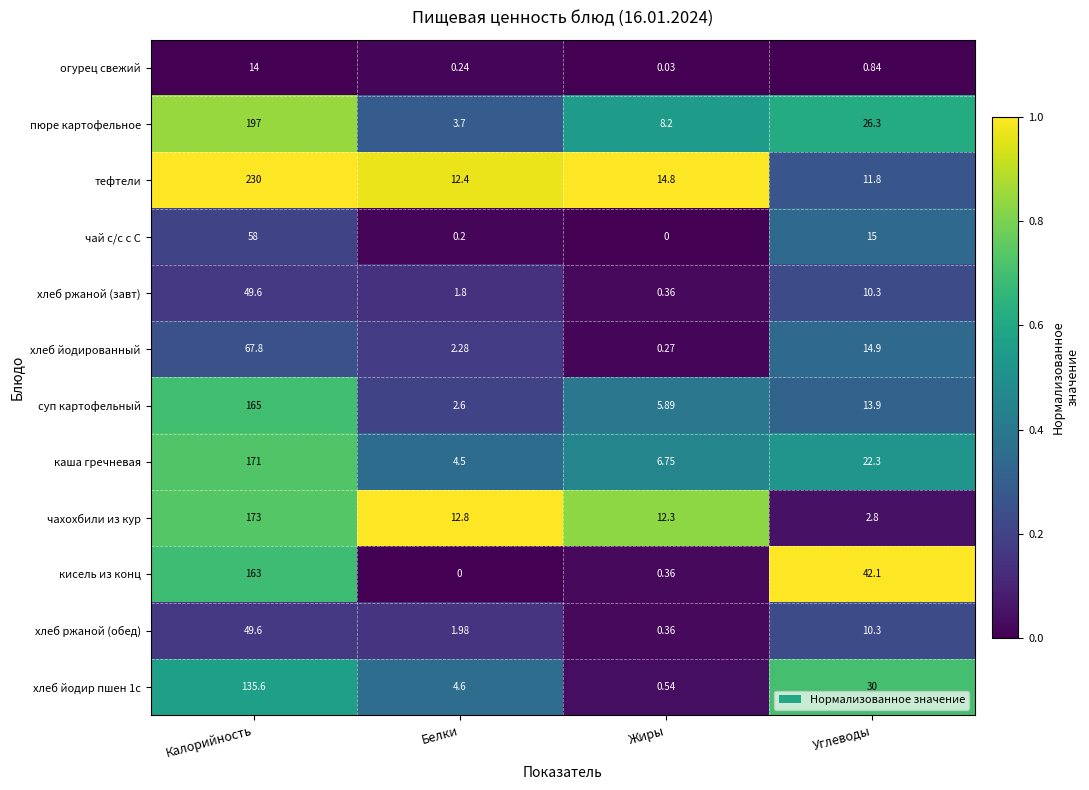

At which category does the chart reach its peak across all series?

Калорийность